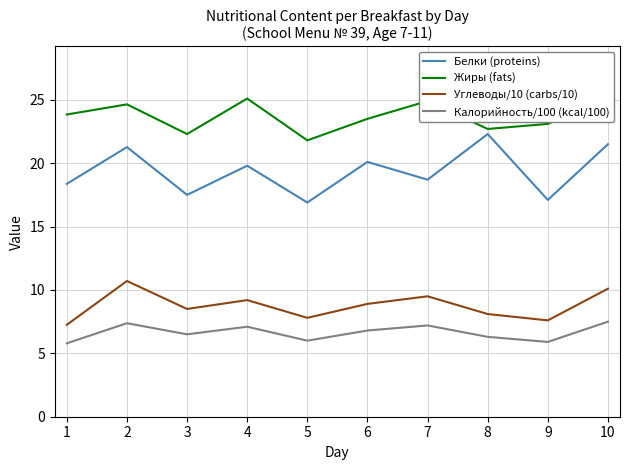

Reading left to right, what are all the values shown in this chart?

Белки (proteins): 18.4	21.3	17.5	19.8	16.9	20.1	18.7	22.3	17.1	21.5
Жиры (fats): 23.8	24.6	22.3	25.1	21.8	23.5	24.9	22.7	23.1	25.4
Углеводы/10 (carbs/10): 7.2	10.7	8.5	9.2	7.8	8.9	9.5	8.1	7.6	10.1
Калорийность/100 (kcal/100): 5.8	7.4	6.5	7.1	6.0	6.8	7.2	6.3	5.9	7.5